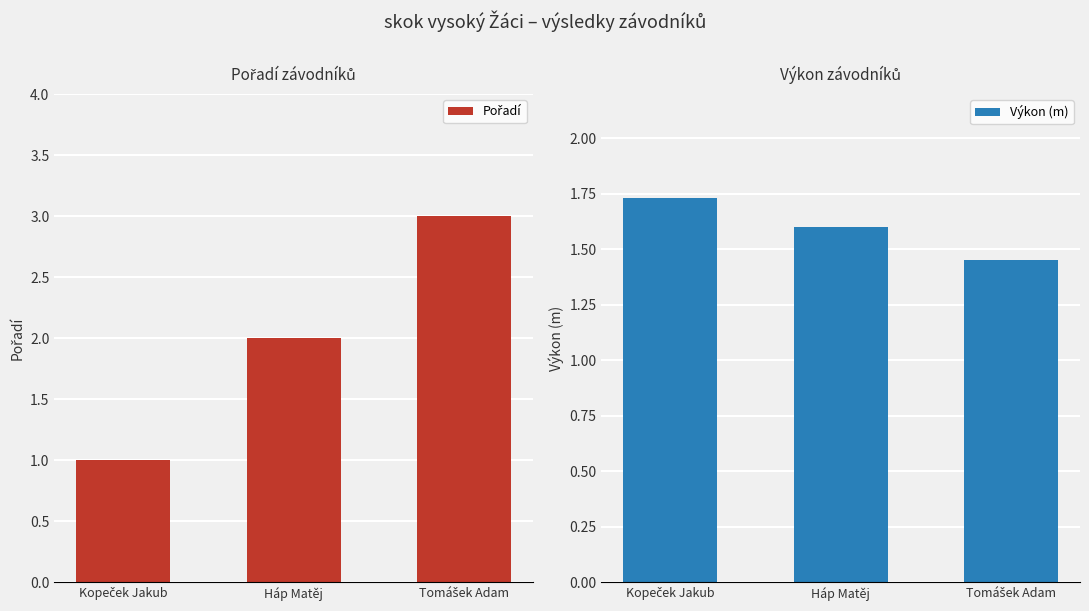

Where does the Pořadí series first go above 2?

Tomášek Adam